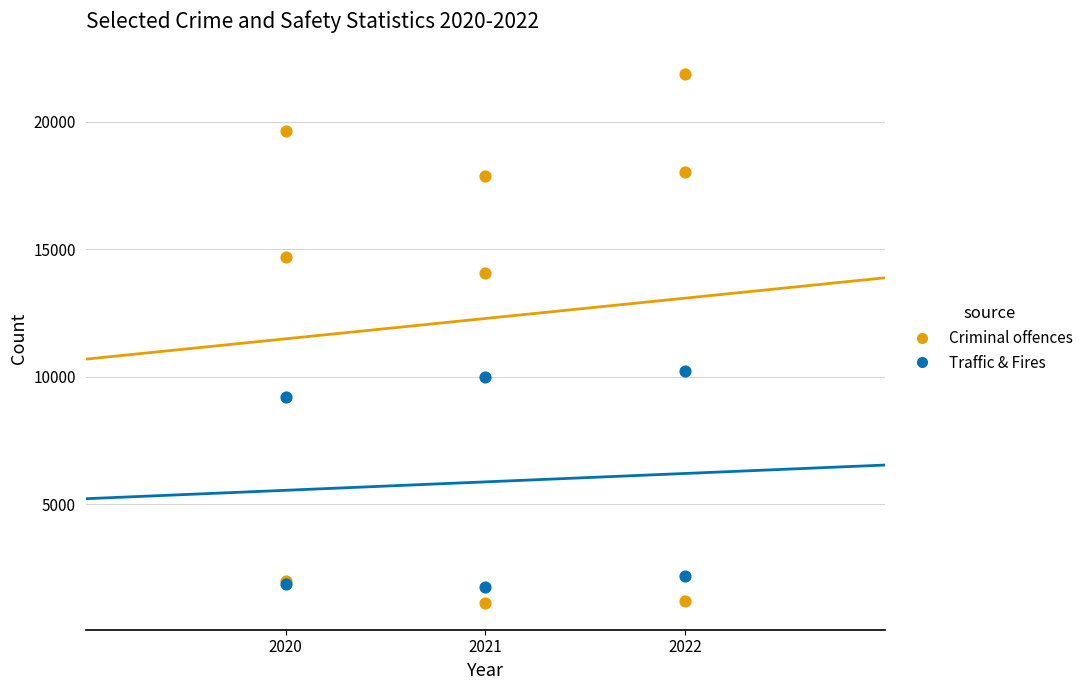

Which series contains the highest Y value?

Criminal offences